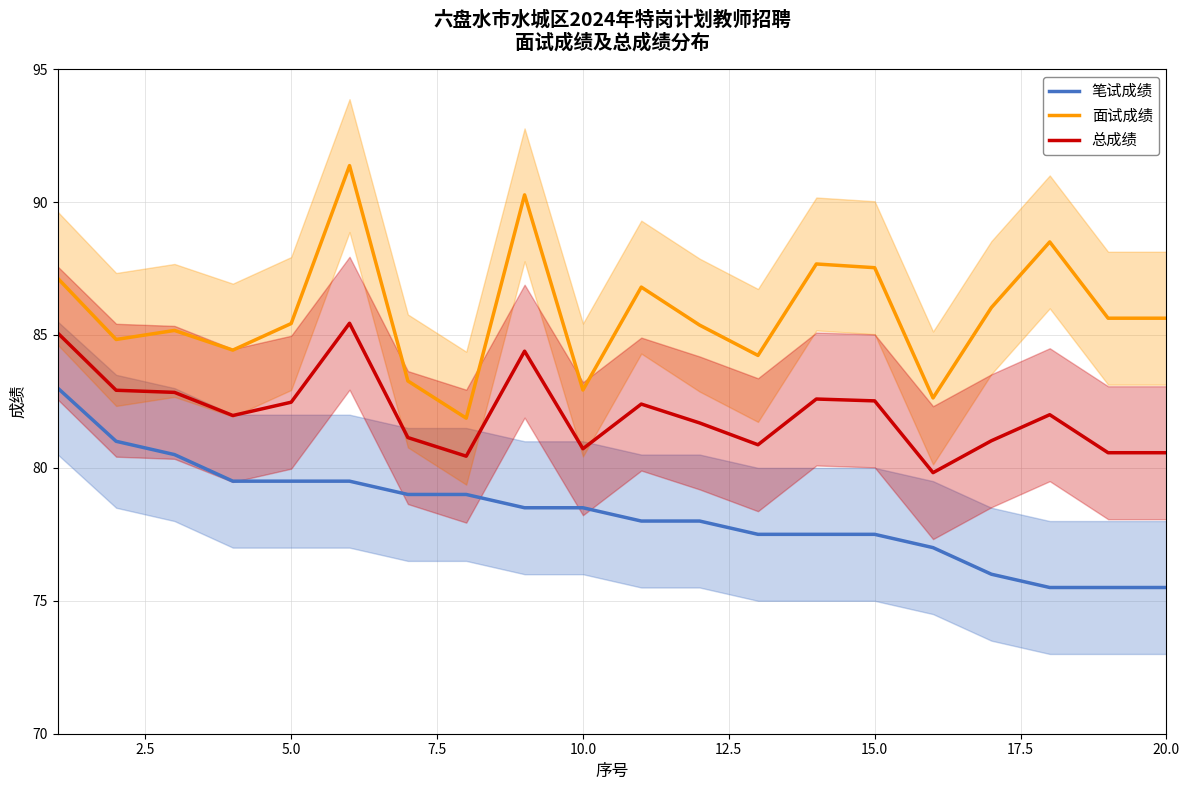

How many lines are shown in the chart?

3